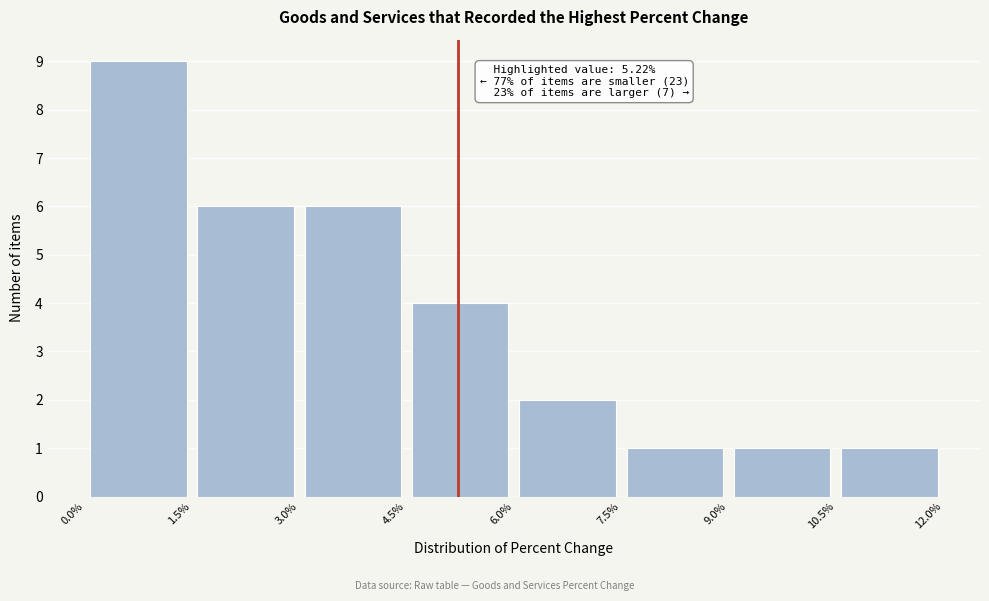

Which range on the x-axis has the tallest bar?

0.0% to 1.5%